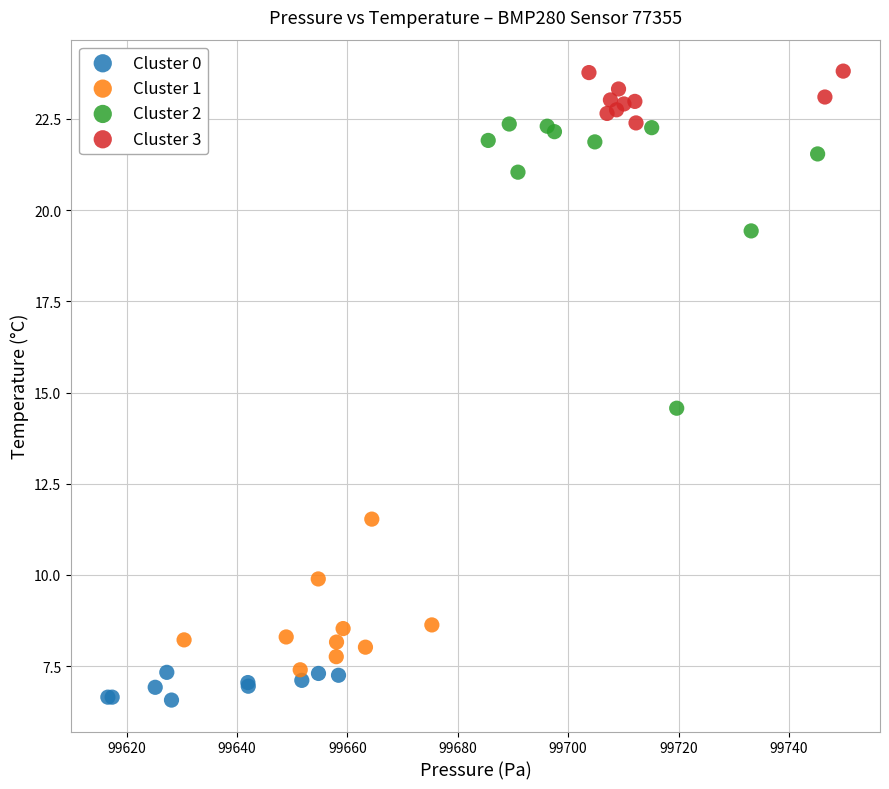

Which series has the widest spread of Y values?

Cluster 2